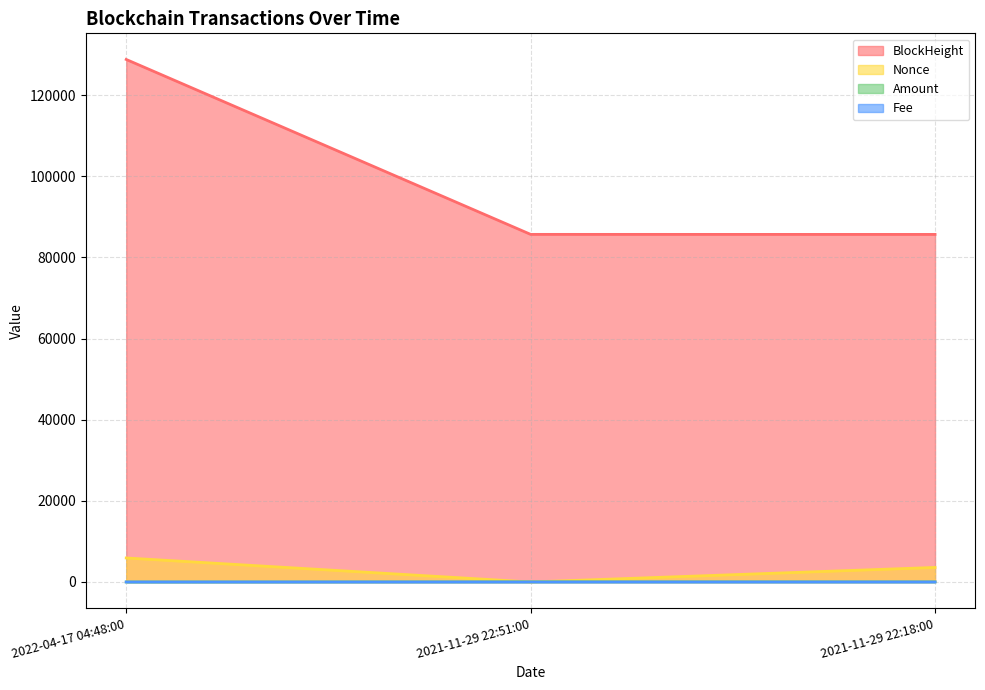

At 2021-11-29 22:51:00, list the series in order from largest to smallest.

BlockHeight, Amount, Fee, Nonce